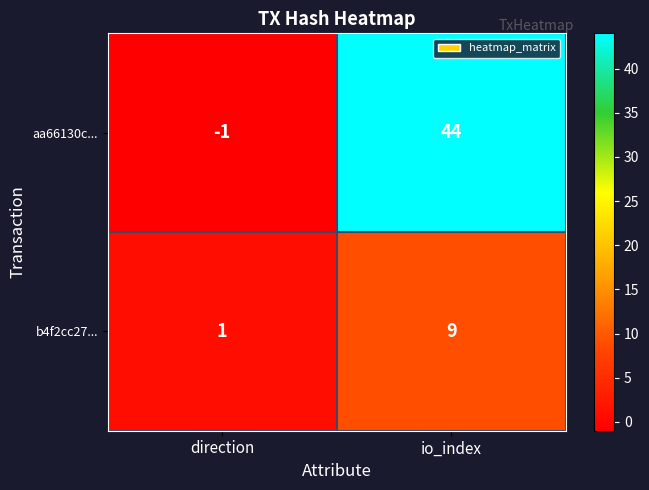

Where is b4f2cc27... nearest to the value 5?

direction